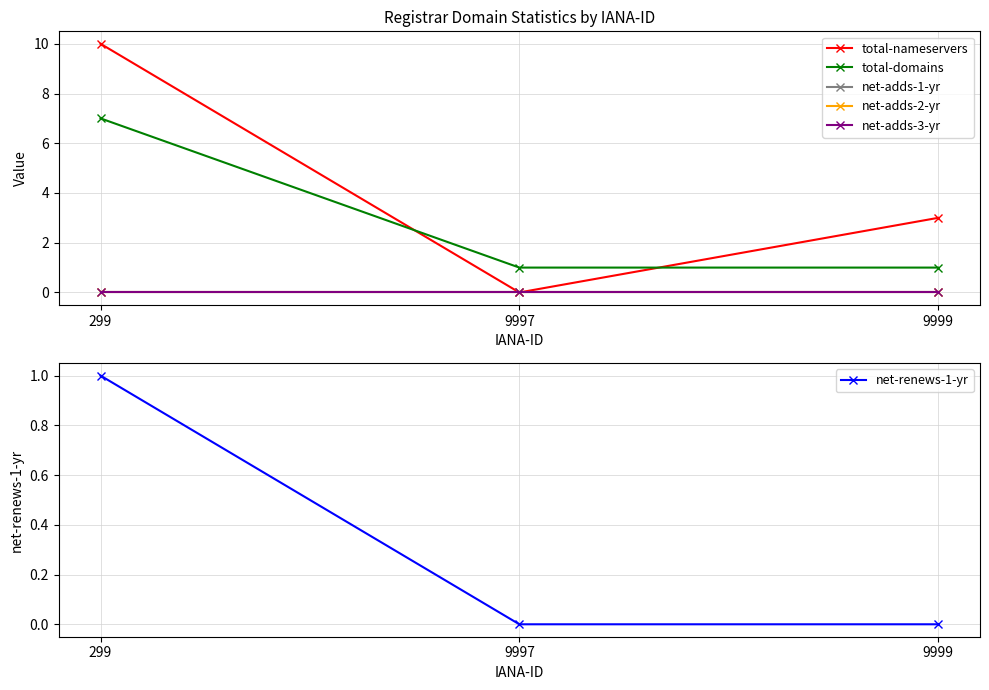

At which label does total-domains reach its peak?

299